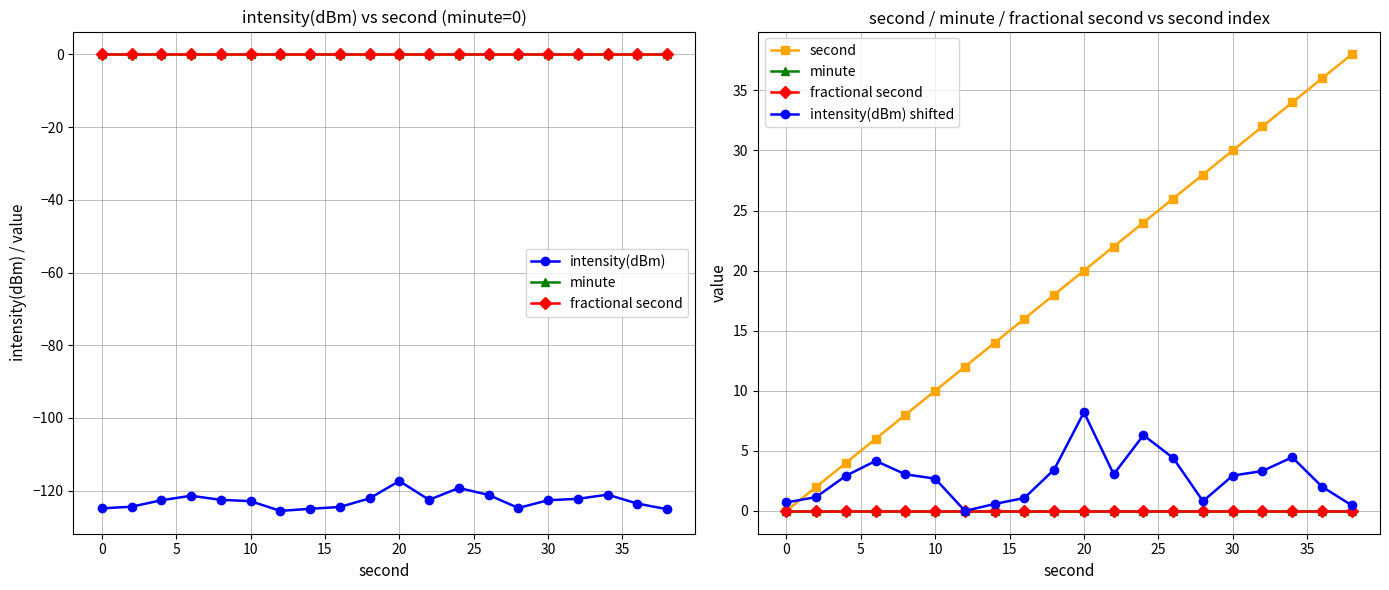

Reading left to right, transcribe all the data shown in this chart.

intensity(dBm): -124.9	-124.4	-122.6	-121.4	-122.5	-122.9	-125.6	-125.0	-124.5	-122.1	-117.4	-122.5	-119.3	-121.2	-124.8	-122.6	-122.2	-121.1	-123.6	-125.1
minute: 0.0	0.0	0.0	0.0	0.0	0.0	0.0	0.0	0.0	0.0	0.0	0.0	0.0	0.0	0.0	0.0	0.0	0.0	0.0	0.0
fractional second: 0.0	0.0	0.0	0.0	0.0	0.0	0.0	0.0	0.0	0.0	0.0	0.0	0.0	0.0	0.0	0.0	0.0	0.0	0.0	0.0
second: 0.0	2.0	4.0	6.0	8.0	10.0	12.0	14.0	16.0	18.0	20.0	22.0	24.0	26.0	28.0	30.0	32.0	34.0	36.0	38.0
intensity(dBm) shifted: 0.7	1.2	2.9	4.2	3.0	2.7	0.0	0.6	1.1	3.4	8.2	3.1	6.3	4.4	0.8	2.9	3.3	4.5	2.0	0.5